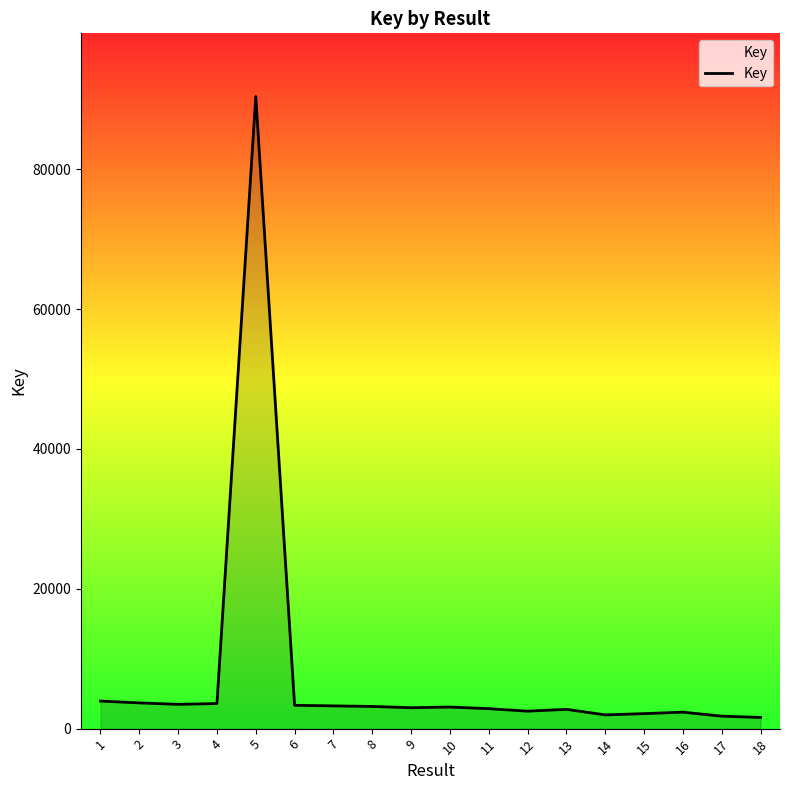

Approximately how many times larger is the value at 4 compared to 3?

1.0